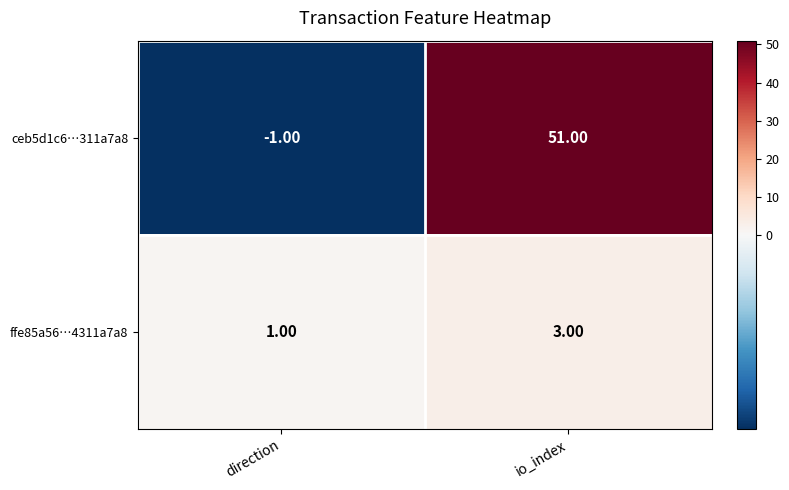

Which category has the lowest value in the ffe85a56…4311a7a8 series?

direction